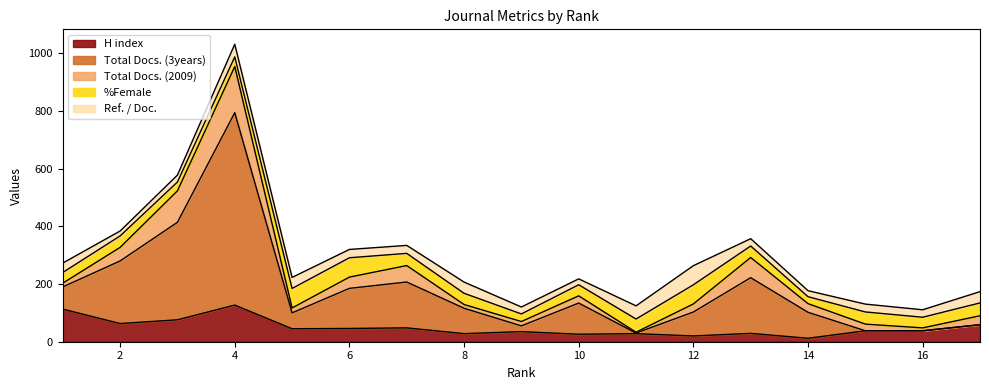

Which series has the largest total across all categories?

Total Docs. (3years)